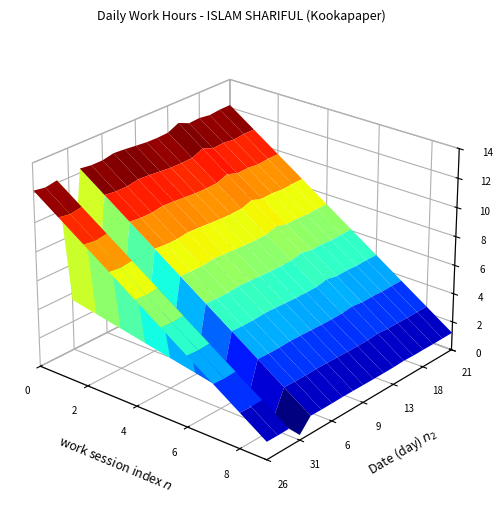

At how many categories does at least one series exceed 6?

10